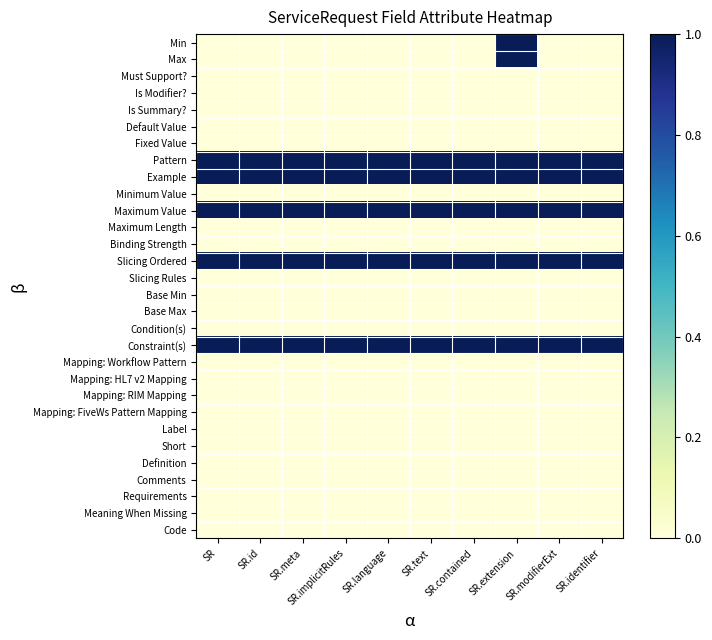

Reading left to right, extract all data points from this chart.

Min: SR=0	SR.id=0	SR.meta=0	SR.implicitRules=0	SR.language=0	SR.text=0	SR.contained=0	SR.extension=1	SR.modifierExt=0	SR.identifier=0
Max: SR=0	SR.id=0	SR.meta=0	SR.implicitRules=0	SR.language=0	SR.text=0	SR.contained=0	SR.extension=1	SR.modifierExt=0	SR.identifier=0
Must Support?: SR=0	SR.id=0	SR.meta=0	SR.implicitRules=0	SR.language=0	SR.text=0	SR.contained=0	SR.extension=0	SR.modifierExt=0	SR.identifier=0
Is Modifier?: SR=0	SR.id=0	SR.meta=0	SR.implicitRules=0	SR.language=0	SR.text=0	SR.contained=0	SR.extension=0	SR.modifierExt=0	SR.identifier=0
Is Summary?: SR=0	SR.id=0	SR.meta=0	SR.implicitRules=0	SR.language=0	SR.text=0	SR.contained=0	SR.extension=0	SR.modifierExt=0	SR.identifier=0
Default Value: SR=0	SR.id=0	SR.meta=0	SR.implicitRules=0	SR.language=0	SR.text=0	SR.contained=0	SR.extension=0	SR.modifierExt=0	SR.identifier=0
Fixed Value: SR=0	SR.id=0	SR.meta=0	SR.implicitRules=0	SR.language=0	SR.text=0	SR.contained=0	SR.extension=0	SR.modifierExt=0	SR.identifier=0
Pattern: SR=1	SR.id=1	SR.meta=1	SR.implicitRules=1	SR.language=1	SR.text=1	SR.contained=1	SR.extension=1	SR.modifierExt=1	SR.identifier=1
Example: SR=1	SR.id=1	SR.meta=1	SR.implicitRules=1	SR.language=1	SR.text=1	SR.contained=1	SR.extension=1	SR.modifierExt=1	SR.identifier=1
Minimum Value: SR=0	SR.id=0	SR.meta=0	SR.implicitRules=0	SR.language=0	SR.text=0	SR.contained=0	SR.extension=0	SR.modifierExt=0	SR.identifier=0
Maximum Value: SR=1	SR.id=1	SR.meta=1	SR.implicitRules=1	SR.language=1	SR.text=1	SR.contained=1	SR.extension=1	SR.modifierExt=1	SR.identifier=1
Maximum Length: SR=0	SR.id=0	SR.meta=0	SR.implicitRules=0	SR.language=0	SR.text=0	SR.contained=0	SR.extension=0	SR.modifierExt=0	SR.identifier=0
Binding Strength: SR=0	SR.id=0	SR.meta=0	SR.implicitRules=0	SR.language=0	SR.text=0	SR.contained=0	SR.extension=0	SR.modifierExt=0	SR.identifier=0
Slicing Ordered: SR=1	SR.id=1	SR.meta=1	SR.implicitRules=1	SR.language=1	SR.text=1	SR.contained=1	SR.extension=1	SR.modifierExt=1	SR.identifier=1
Slicing Rules: SR=0	SR.id=0	SR.meta=0	SR.implicitRules=0	SR.language=0	SR.text=0	SR.contained=0	SR.extension=0	SR.modifierExt=0	SR.identifier=0
Base Min: SR=0	SR.id=0	SR.meta=0	SR.implicitRules=0	SR.language=0	SR.text=0	SR.contained=0	SR.extension=0	SR.modifierExt=0	SR.identifier=0
Base Max: SR=0	SR.id=0	SR.meta=0	SR.implicitRules=0	SR.language=0	SR.text=0	SR.contained=0	SR.extension=0	SR.modifierExt=0	SR.identifier=0
Condition(s): SR=0	SR.id=0	SR.meta=0	SR.implicitRules=0	SR.language=0	SR.text=0	SR.contained=0	SR.extension=0	SR.modifierExt=0	SR.identifier=0
Constraint(s): SR=1	SR.id=1	SR.meta=1	SR.implicitRules=1	SR.language=1	SR.text=1	SR.contained=1	SR.extension=1	SR.modifierExt=1	SR.identifier=1
Mapping: Workflow Pattern: SR=0	SR.id=0	SR.meta=0	SR.implicitRules=0	SR.language=0	SR.text=0	SR.contained=0	SR.extension=0	SR.modifierExt=0	SR.identifier=0
Mapping: HL7 v2 Mapping: SR=0	SR.id=0	SR.meta=0	SR.implicitRules=0	SR.language=0	SR.text=0	SR.contained=0	SR.extension=0	SR.modifierExt=0	SR.identifier=0
Mapping: RIM Mapping: SR=0	SR.id=0	SR.meta=0	SR.implicitRules=0	SR.language=0	SR.text=0	SR.contained=0	SR.extension=0	SR.modifierExt=0	SR.identifier=0
Mapping: FiveWs Pattern Mapping: SR=0	SR.id=0	SR.meta=0	SR.implicitRules=0	SR.language=0	SR.text=0	SR.contained=0	SR.extension=0	SR.modifierExt=0	SR.identifier=0
Label: SR=0	SR.id=0	SR.meta=0	SR.implicitRules=0	SR.language=0	SR.text=0	SR.contained=0	SR.extension=0	SR.modifierExt=0	SR.identifier=0
Short: SR=0	SR.id=0	SR.meta=0	SR.implicitRules=0	SR.language=0	SR.text=0	SR.contained=0	SR.extension=0	SR.modifierExt=0	SR.identifier=0
Definition: SR=0	SR.id=0	SR.meta=0	SR.implicitRules=0	SR.language=0	SR.text=0	SR.contained=0	SR.extension=0	SR.modifierExt=0	SR.identifier=0
Comments: SR=0	SR.id=0	SR.meta=0	SR.implicitRules=0	SR.language=0	SR.text=0	SR.contained=0	SR.extension=0	SR.modifierExt=0	SR.identifier=0
Requirements: SR=0	SR.id=0	SR.meta=0	SR.implicitRules=0	SR.language=0	SR.text=0	SR.contained=0	SR.extension=0	SR.modifierExt=0	SR.identifier=0
Meaning When Missing: SR=0	SR.id=0	SR.meta=0	SR.implicitRules=0	SR.language=0	SR.text=0	SR.contained=0	SR.extension=0	SR.modifierExt=0	SR.identifier=0
Code: SR=0	SR.id=0	SR.meta=0	SR.implicitRules=0	SR.language=0	SR.text=0	SR.contained=0	SR.extension=0	SR.modifierExt=0	SR.identifier=0